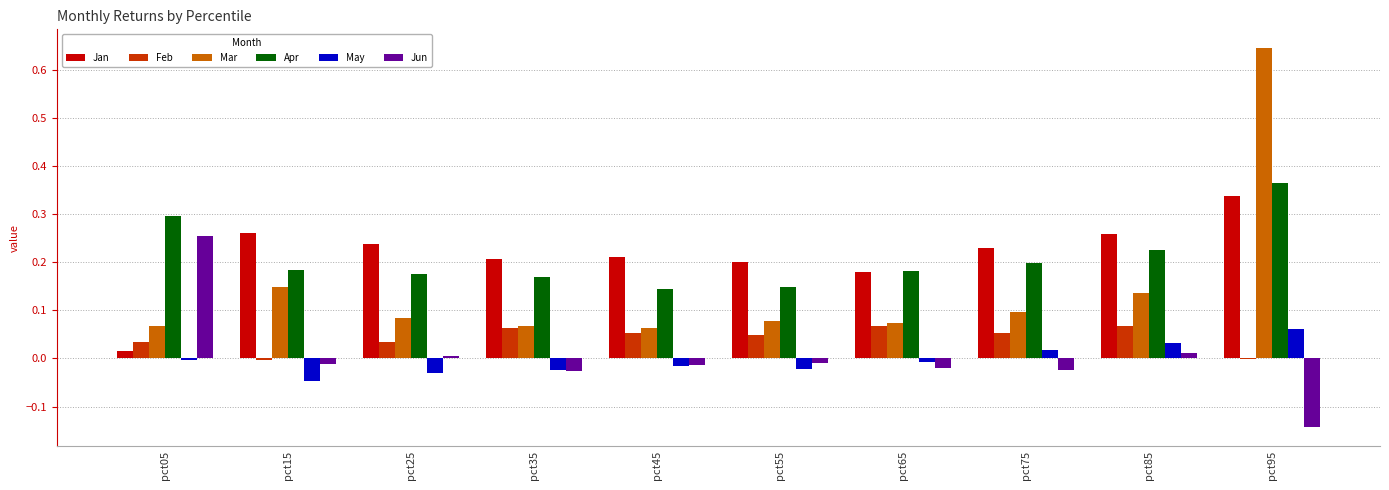

At which category is the sum across all series the highest?

pct95